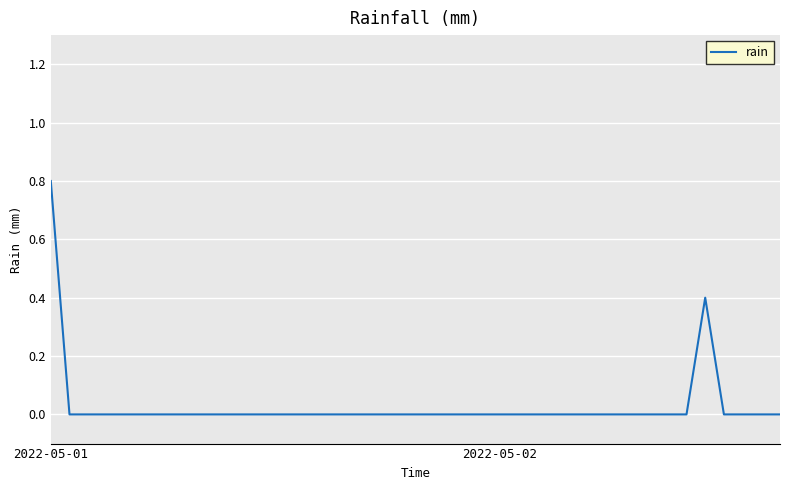

What is the difference between the maximum and minimum values?

0.8